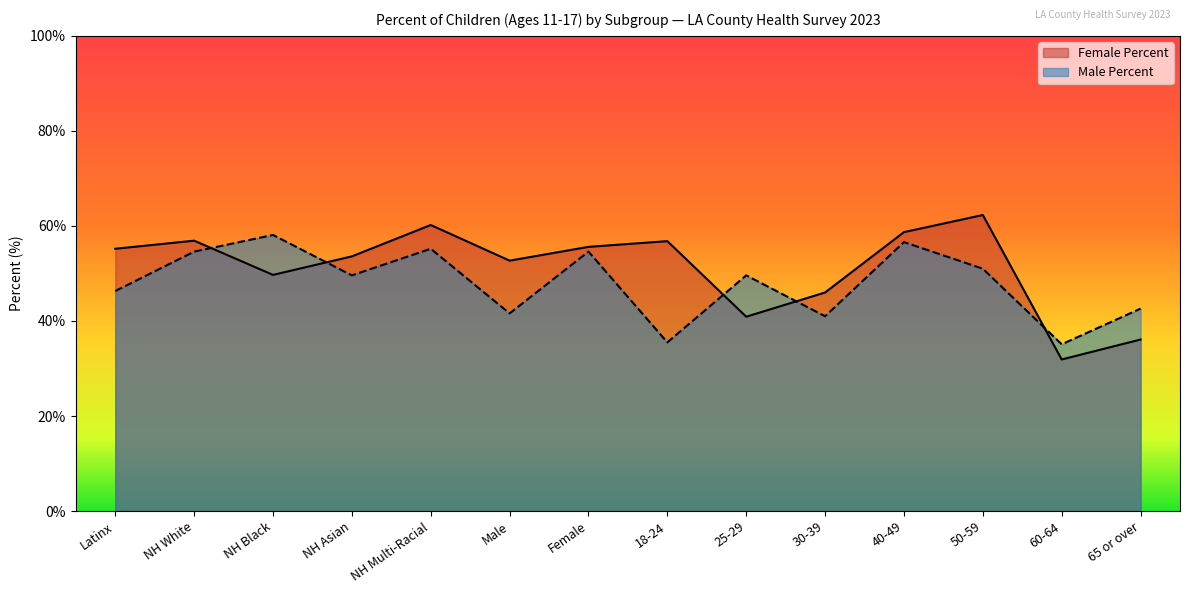

At which category does Male Percent reach its first local peak?

NH Black